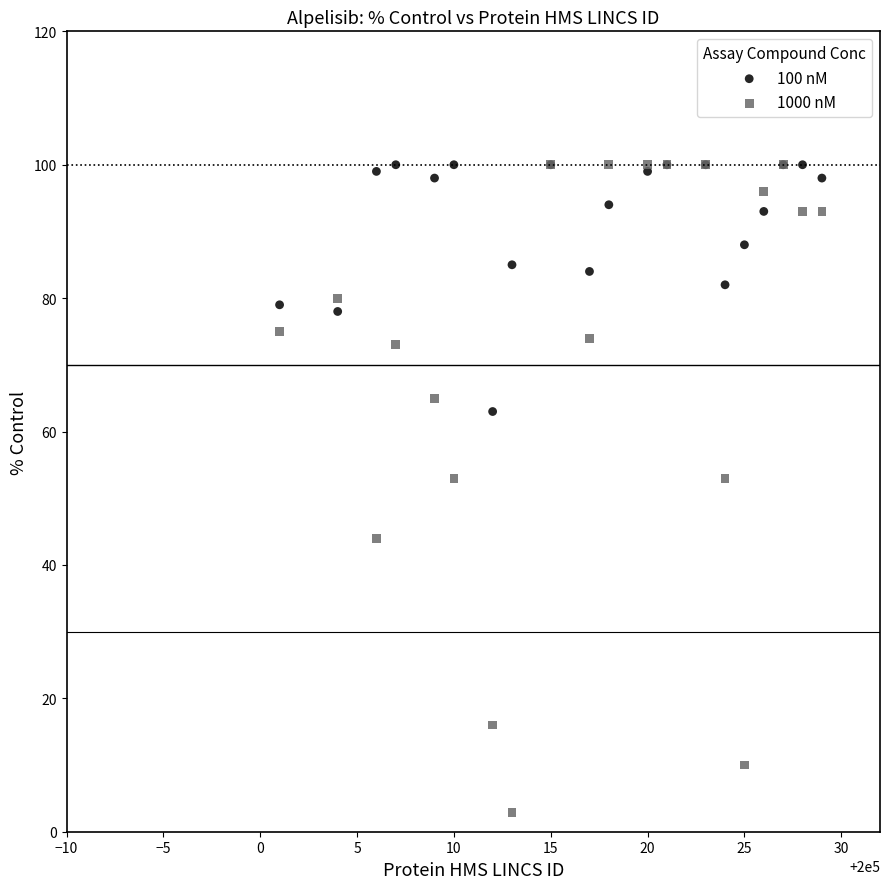

What are all the series names shown in the legend?

100 nM, 1000 nM